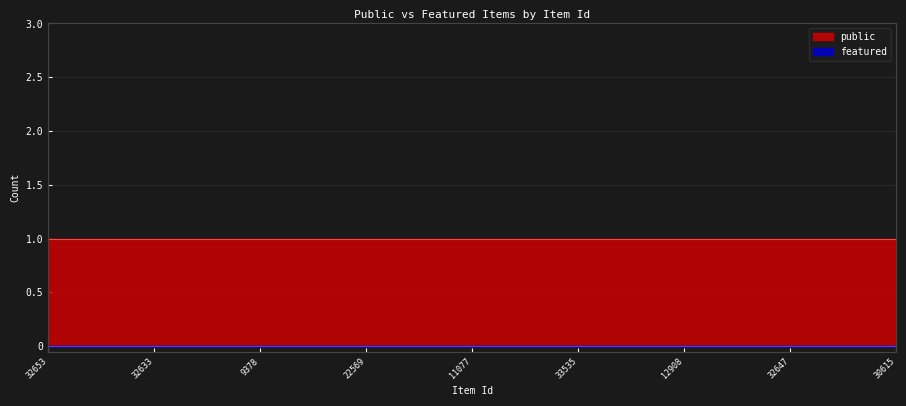

How many lines are shown in the chart?

2